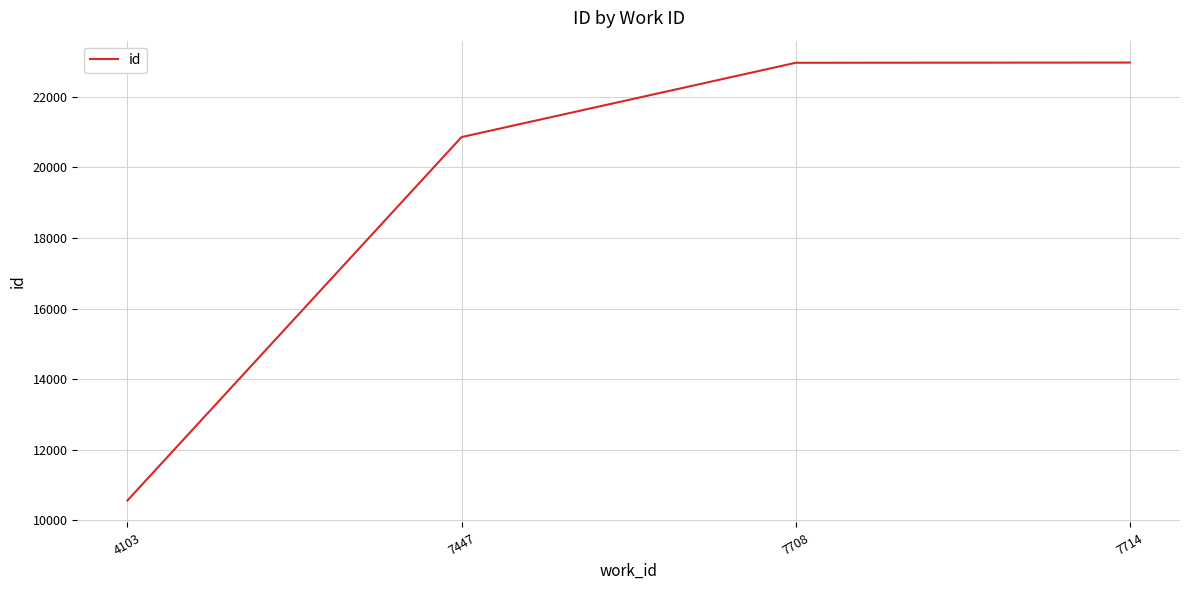

Approximately how many times larger is the value at 7714 compared to 7447?

1.1